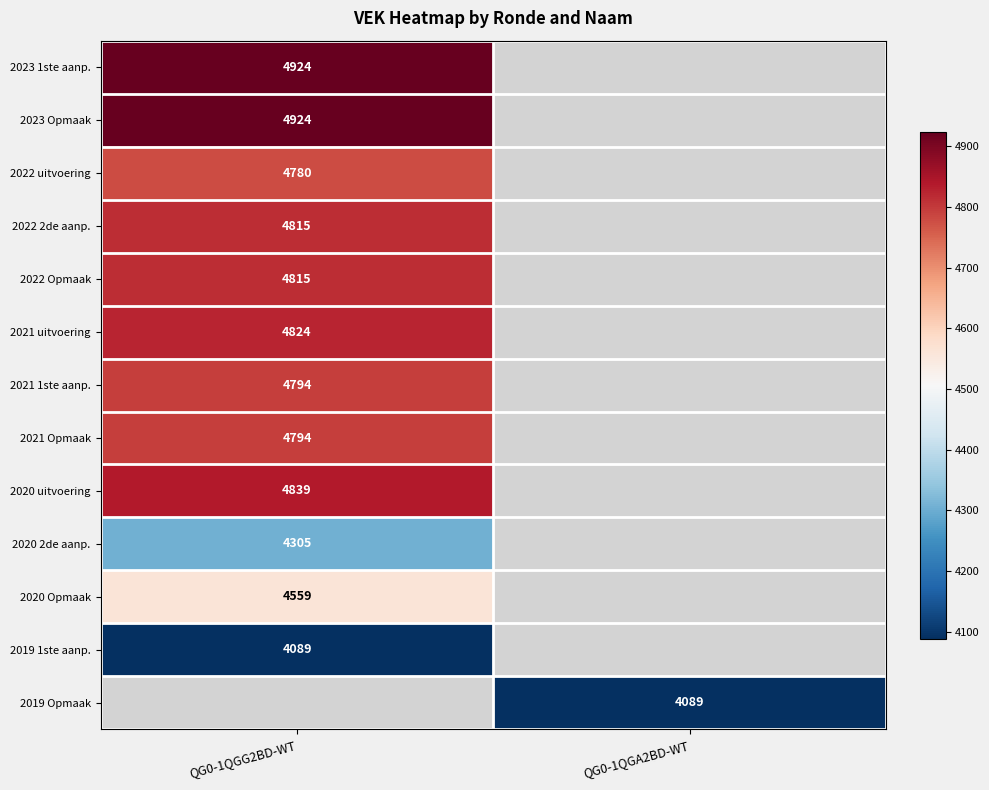

The value of 2021 1ste aanp. at QG0-1QGG2BD-WT is 4794. True or false?

True